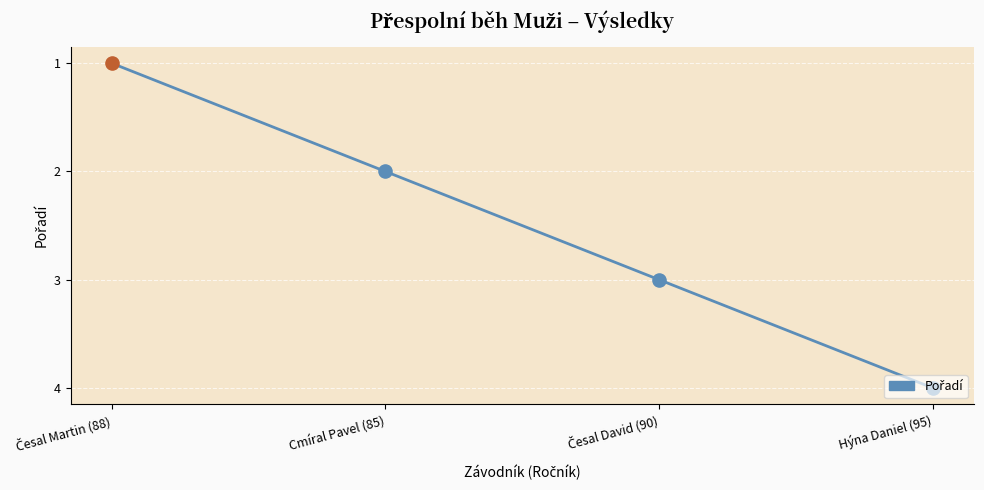

Between Hýna Daniel (95) and Cmíral Pavel (85), which is larger?

Hýna Daniel (95)